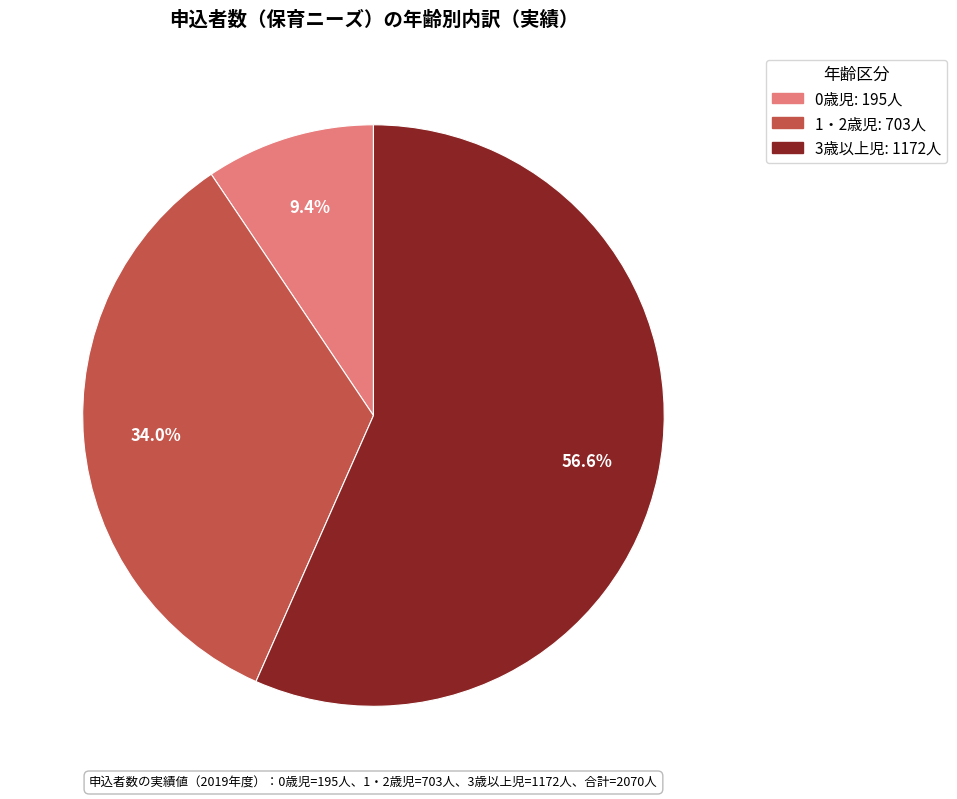

Is 3歳以上児 the majority of the pie?

Yes